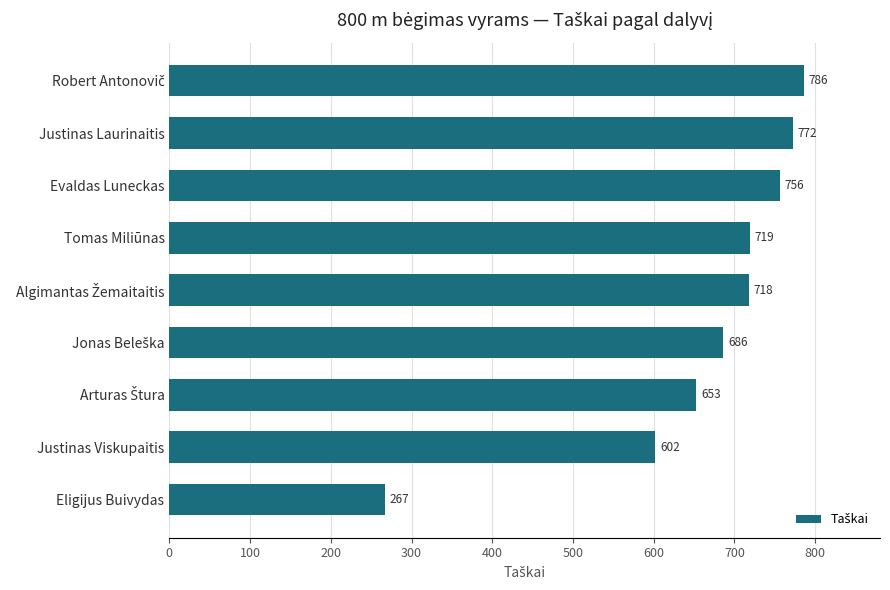

Which category has the lowest value across all series?

Eligijus Buivydas